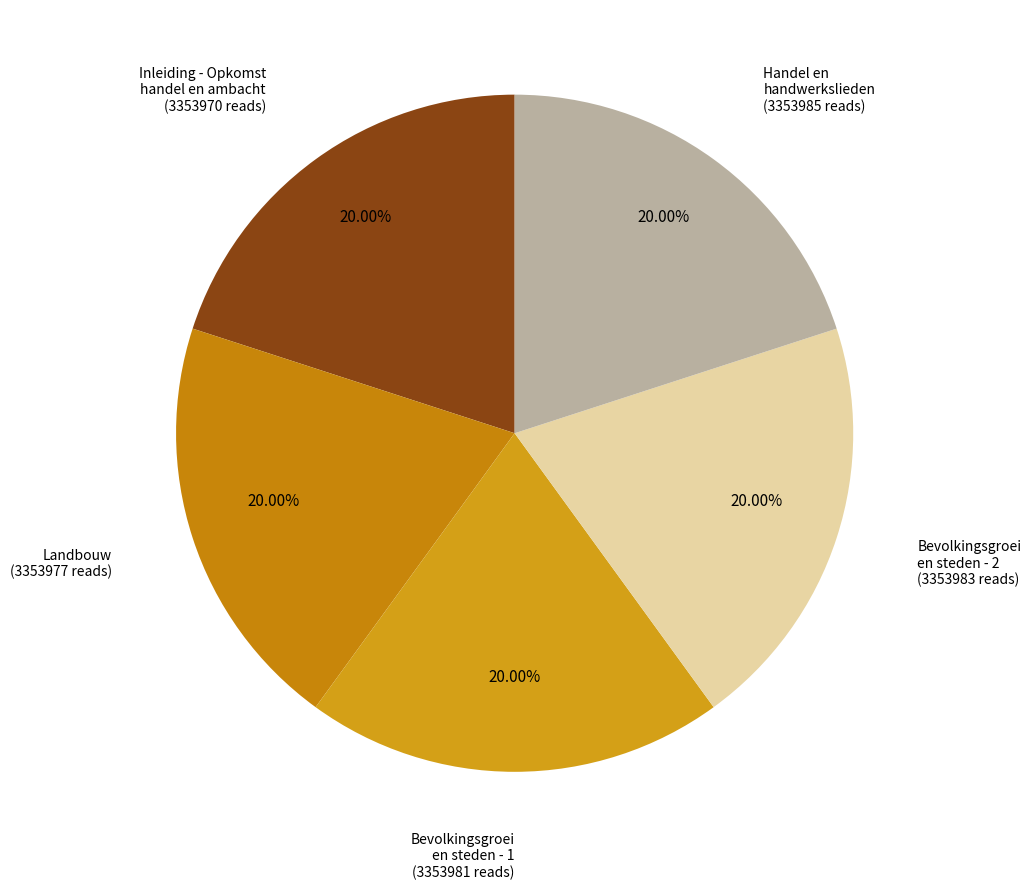

How many slices are in this pie chart?

5